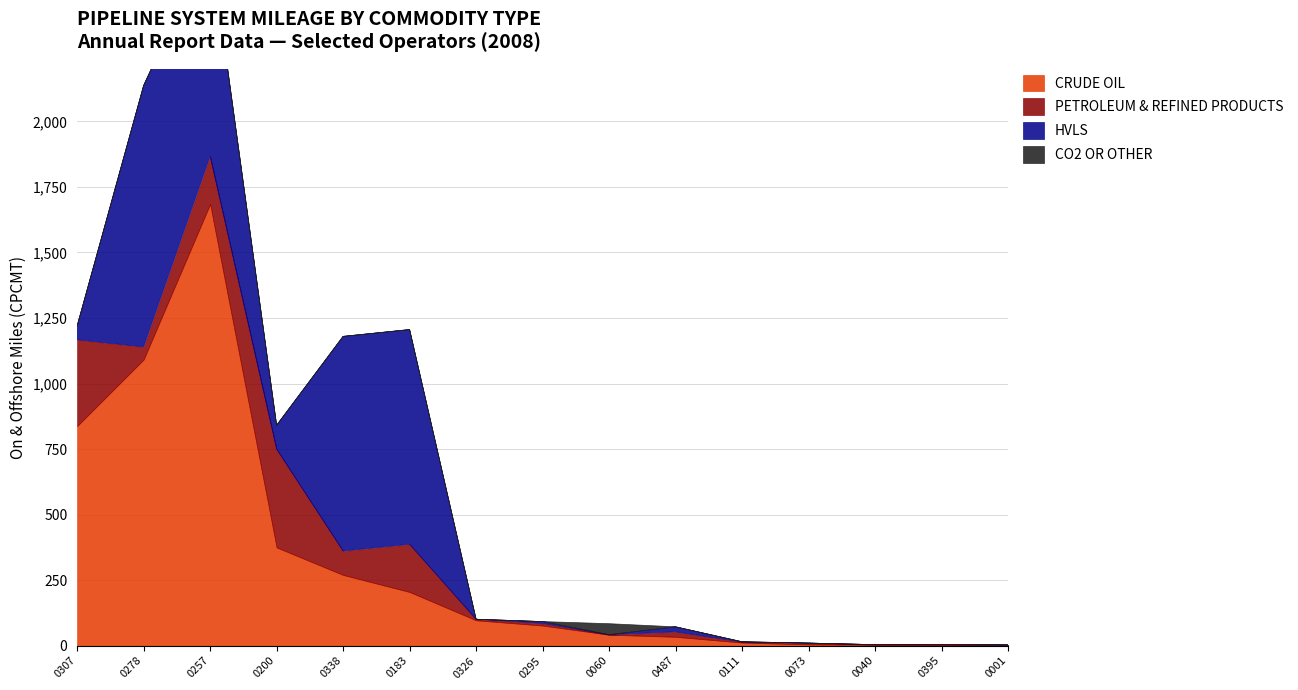

What is the highest value of the PETROLEUM & REFINED PRODUCTS series?

375